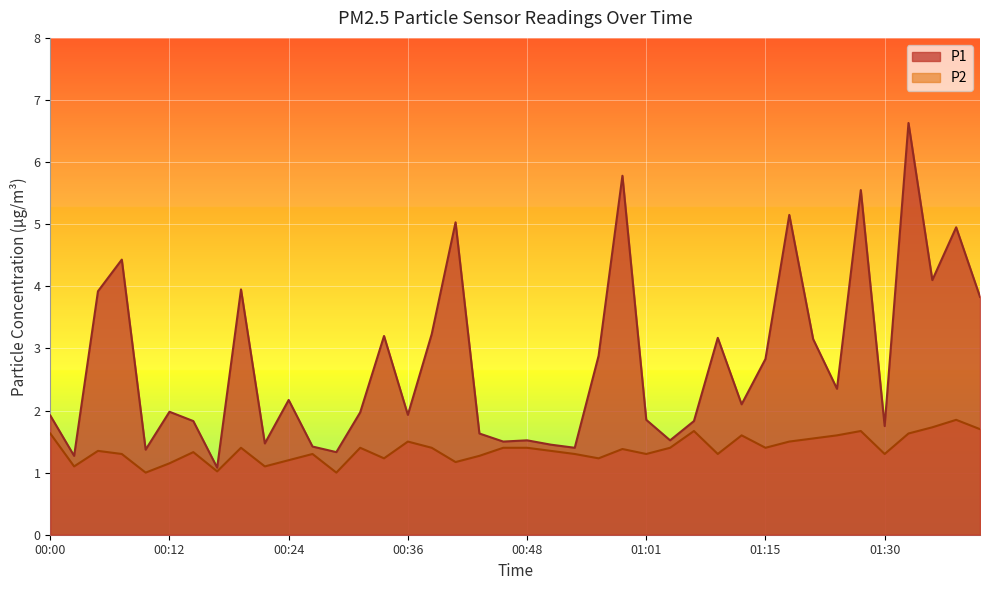

What is the difference between the maximum and minimum values in the P1 series?

5.5